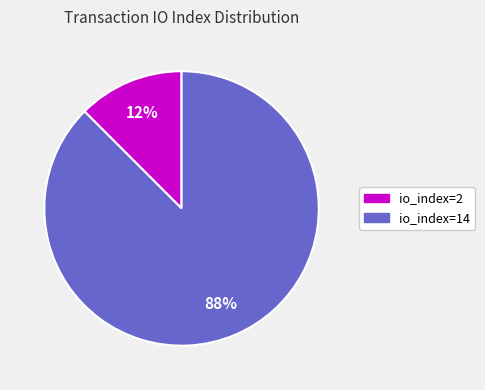

The io_index=14 slice represents 99% of the pie. True or false?

False